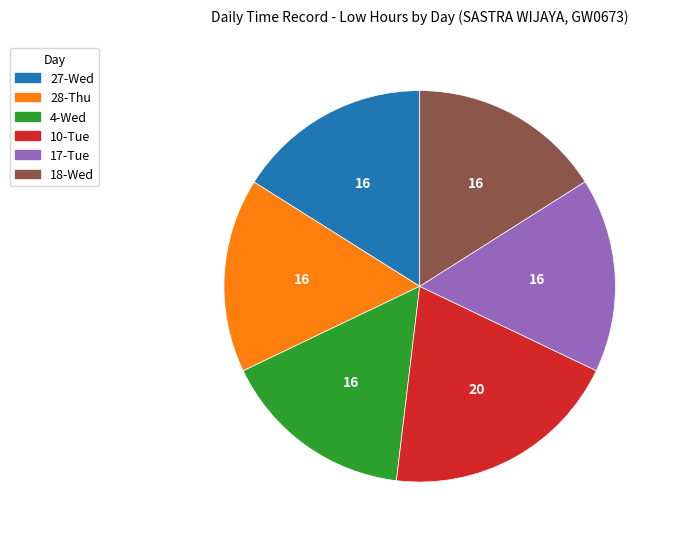

Does 10-Tue account for over 50% of the chart?

No